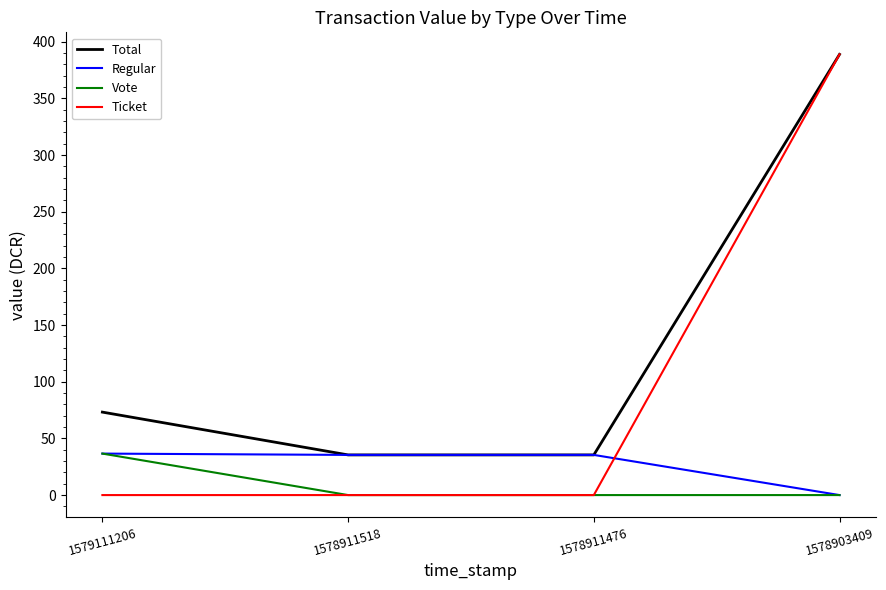

True or false: Total and Vote cross at least once.

False